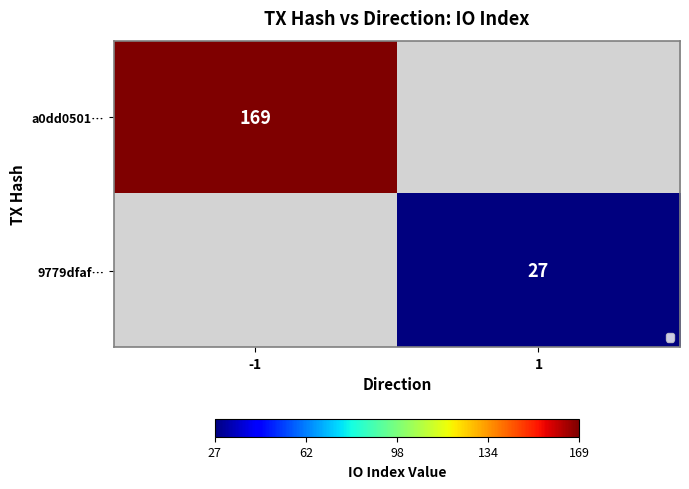

Where is a0dd0501… nearest to the value 169?

-1